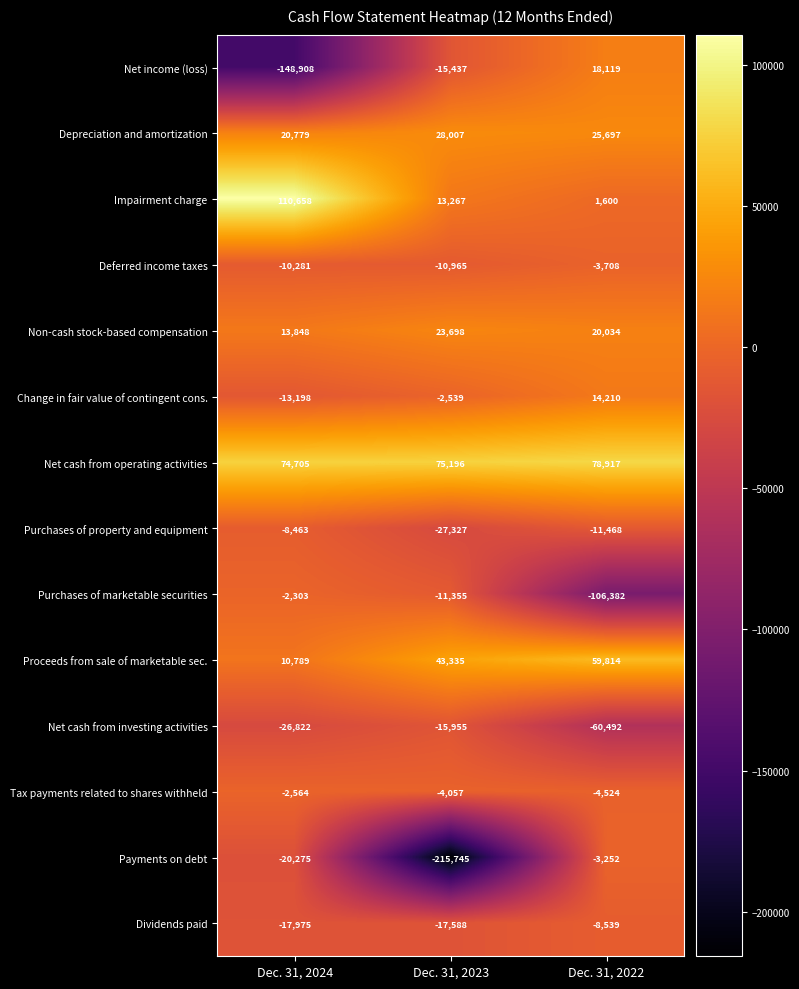

What is the smallest value displayed?

-215745